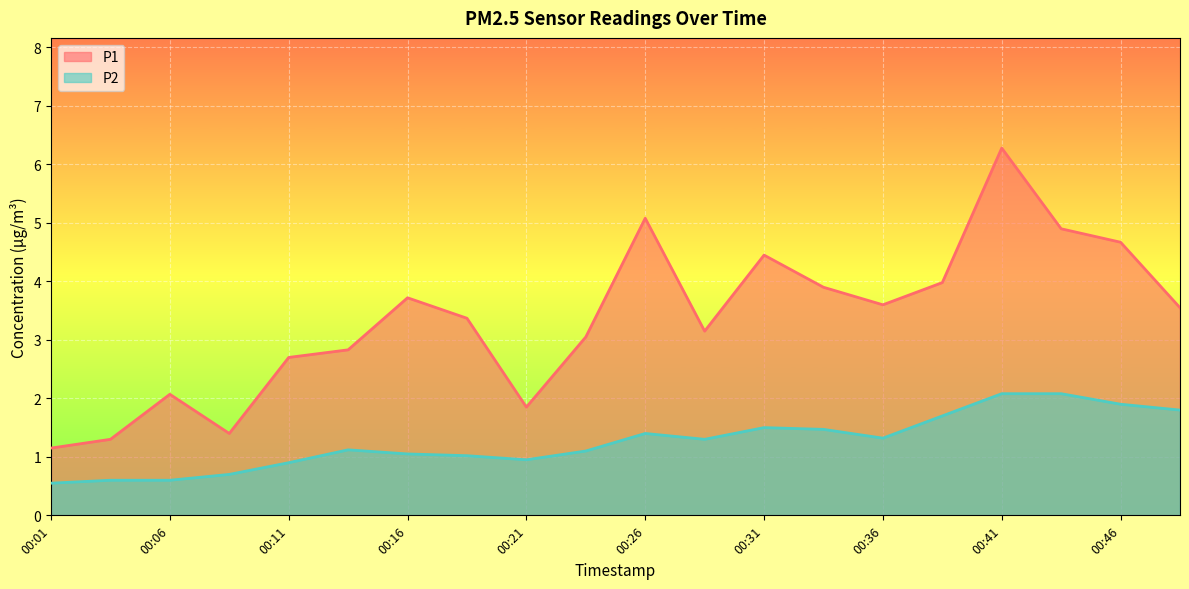

How many data points in P2 are above 1?

14